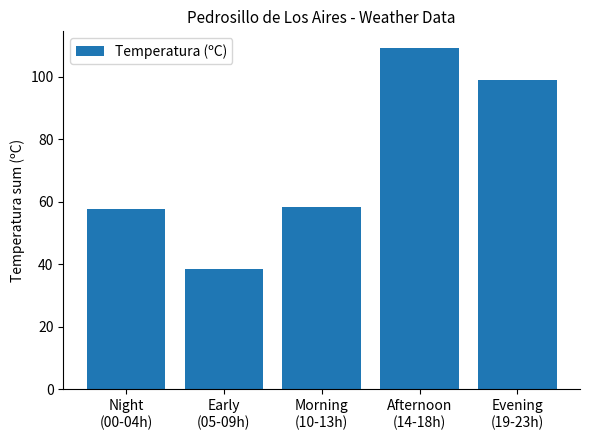

Count the number of categories in the chart.

5